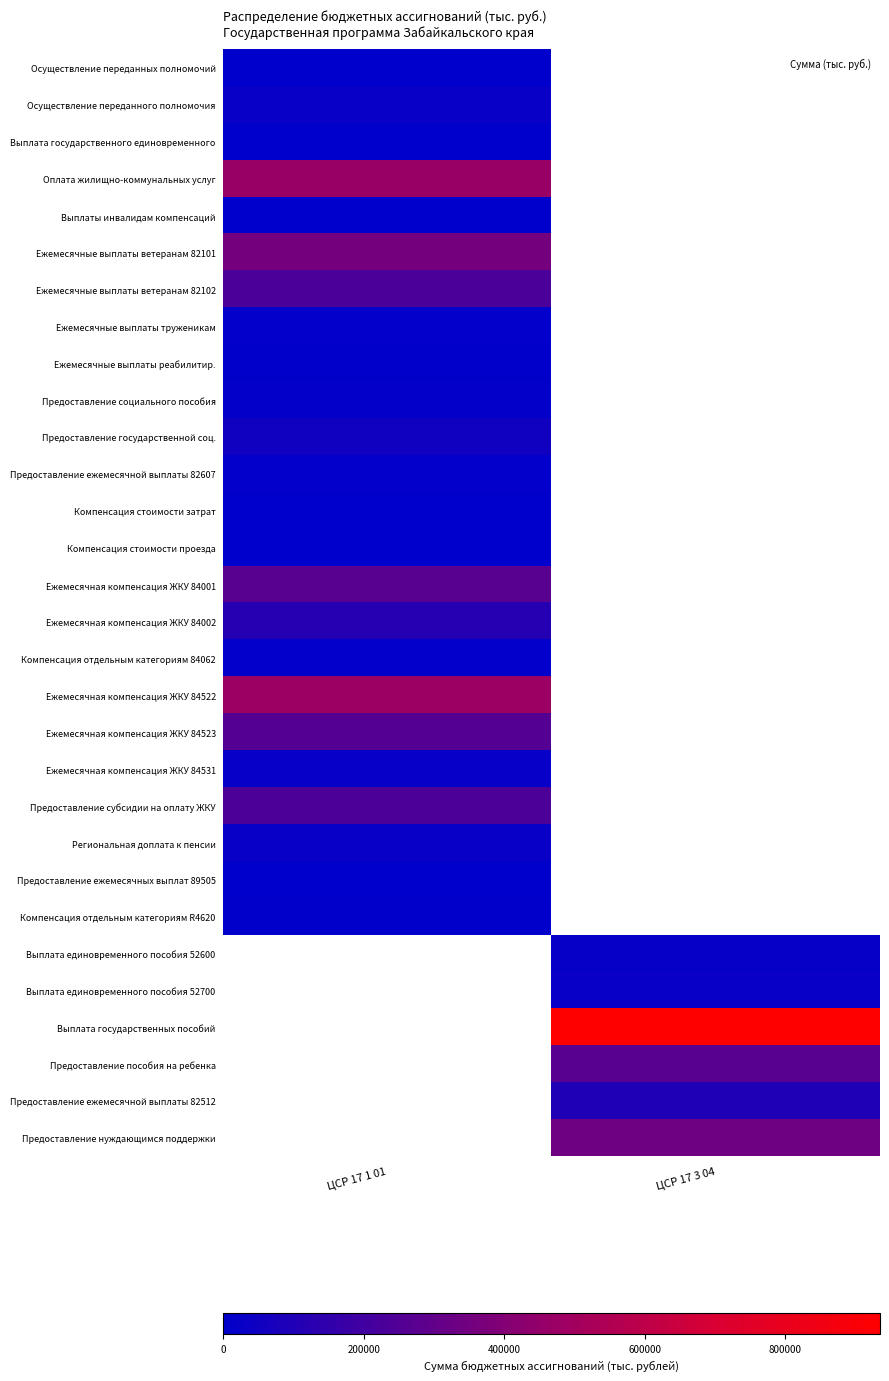

What is the minimum value shown in the chart?

11.1